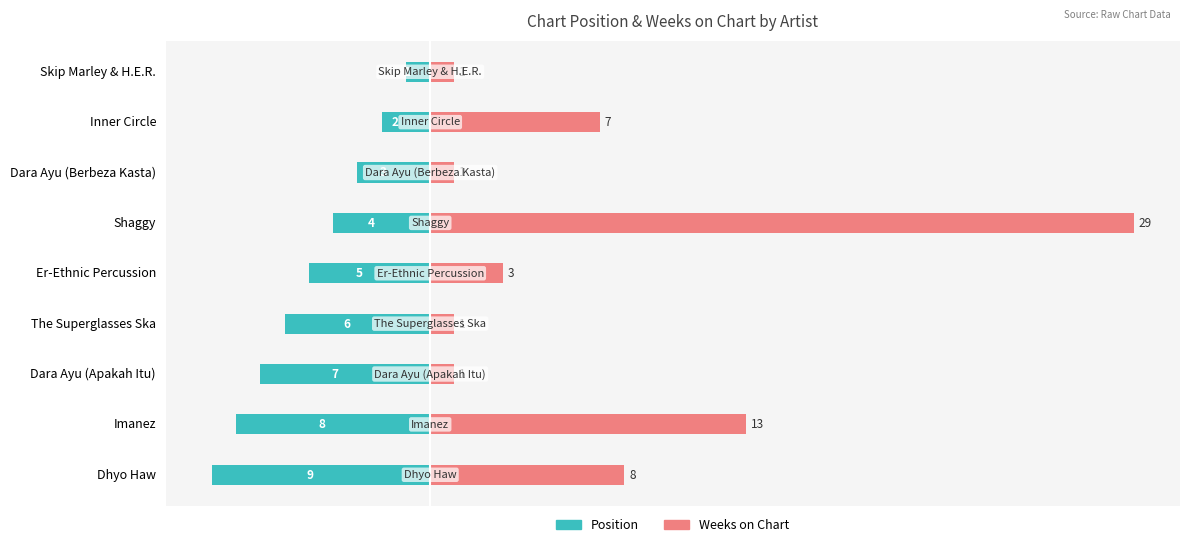

How many values in the Position series are below -5?

4